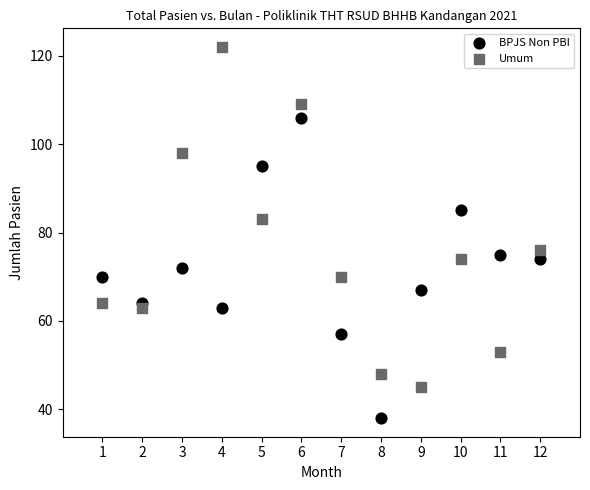

What is the X range (max minus min) for the scatter plot?

11